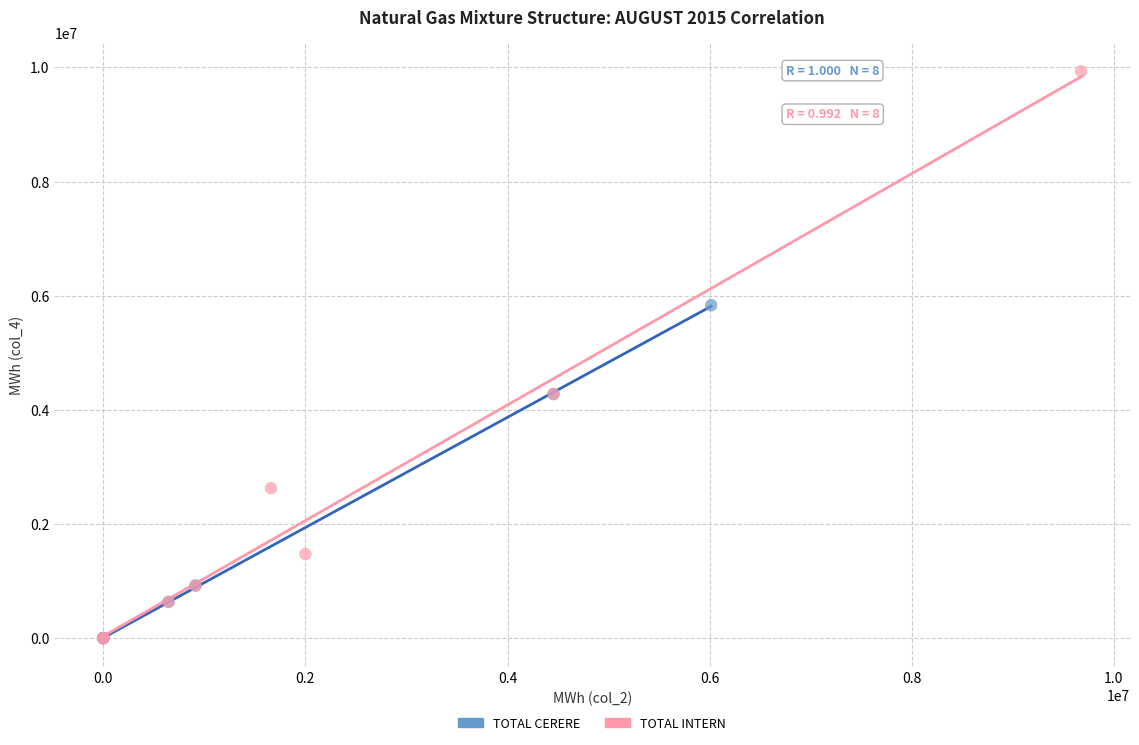

Which series has the widest spread of Y values?

TOTAL INTERN